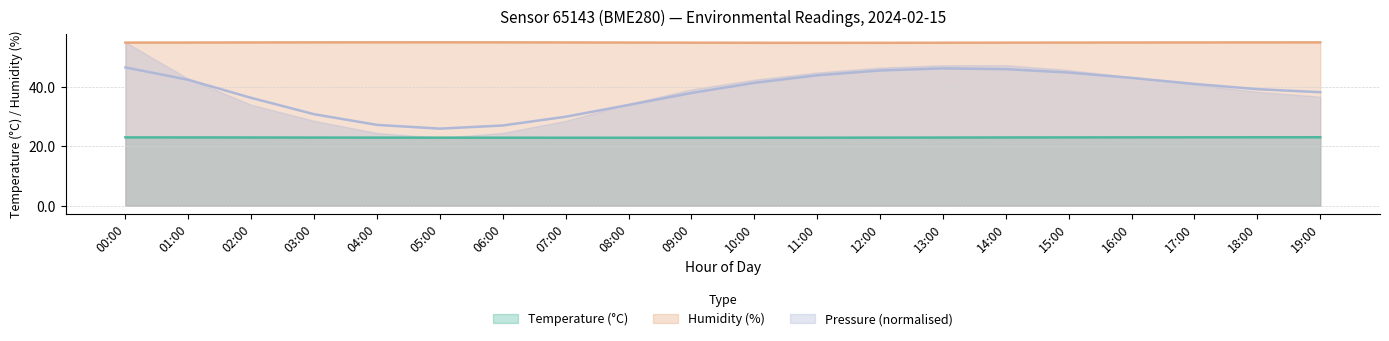

Reading left to right, extract all data points from this chart.

temperature: 23.0	23.0	23.0	23.0	23.0	22.9	22.9	22.9	22.9	22.9	22.9	22.9	23.0	23.0	23.0	23.0	23.0	23.1	23.1	23.1
humidity: 55.0	55.0	55.0	55.1	55.1	55.1	55.1	55.0	55.0	55.0	54.9	54.9	54.9	54.9	55.0	55.0	55.0	55.0	55.1	55.1
pressure_norm: 46.6	42.4	36.4	30.8	27.2	26.0	27.0	30.0	34.0	38.0	41.4	44.0	45.6	46.3	46.0	44.9	43.1	41.1	39.3	38.3